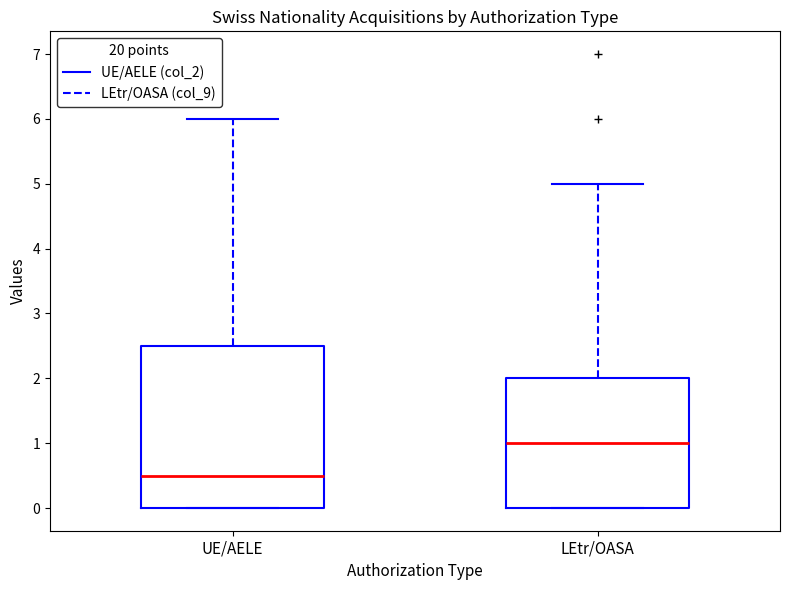

Which box's median line is the highest?

LEtr/OASA